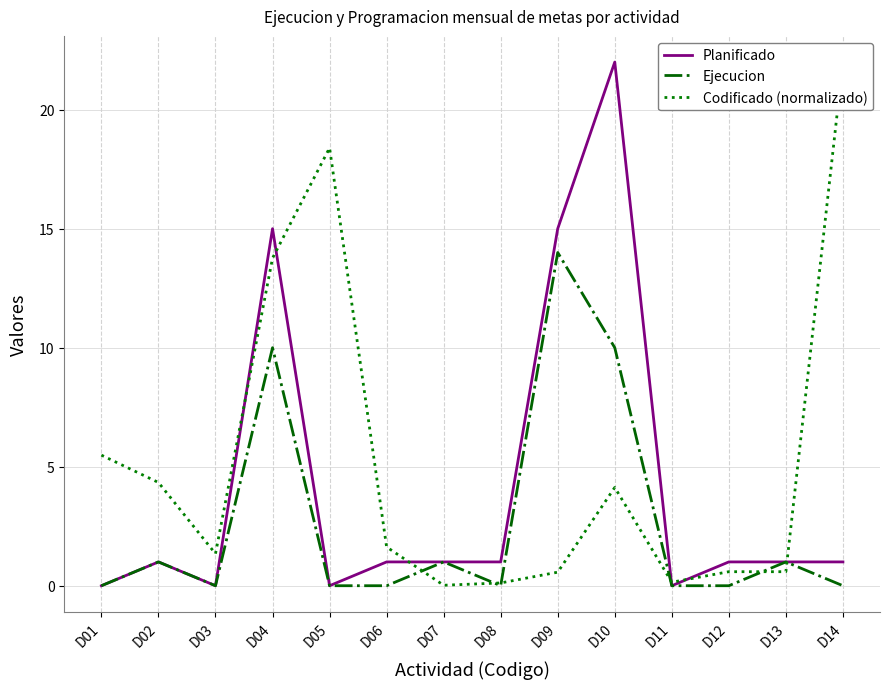

True or false: Ejecucion and Planificado cross at least once.

False